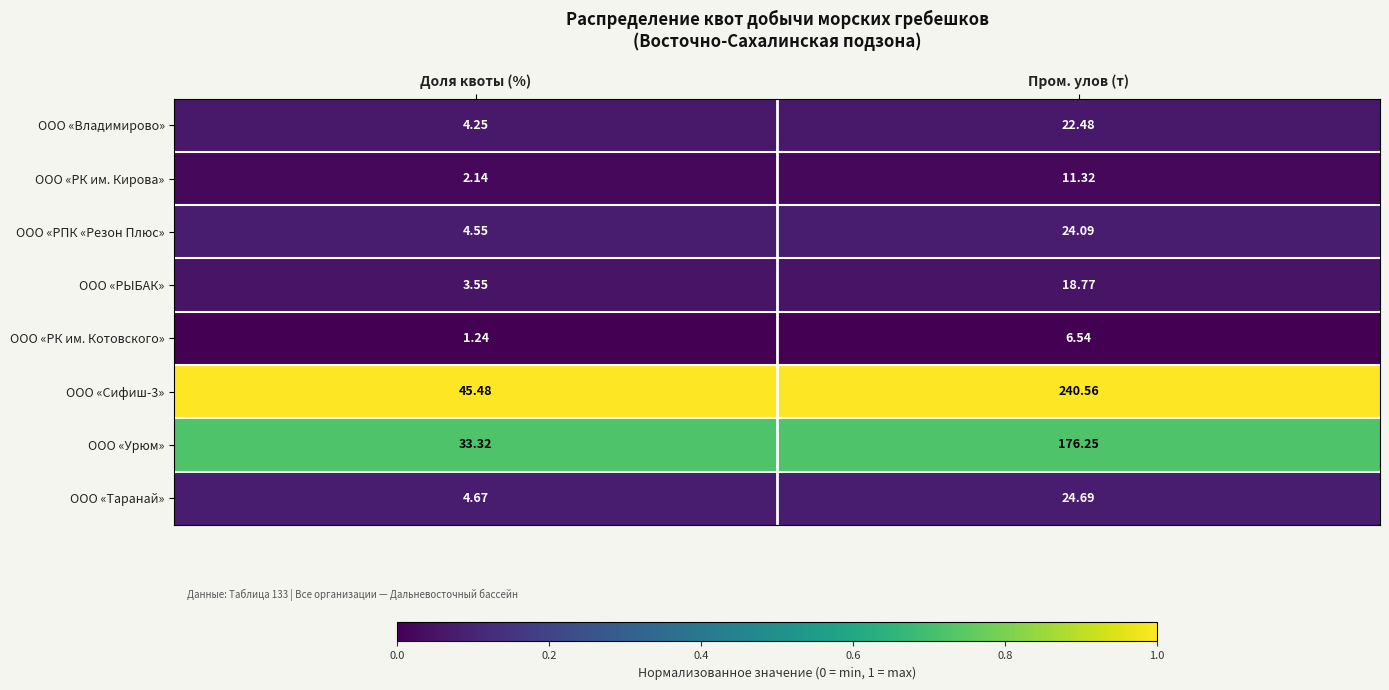

Where does the ООО «РК им. Кирова» series first go above 11?

Пром. улов (т)